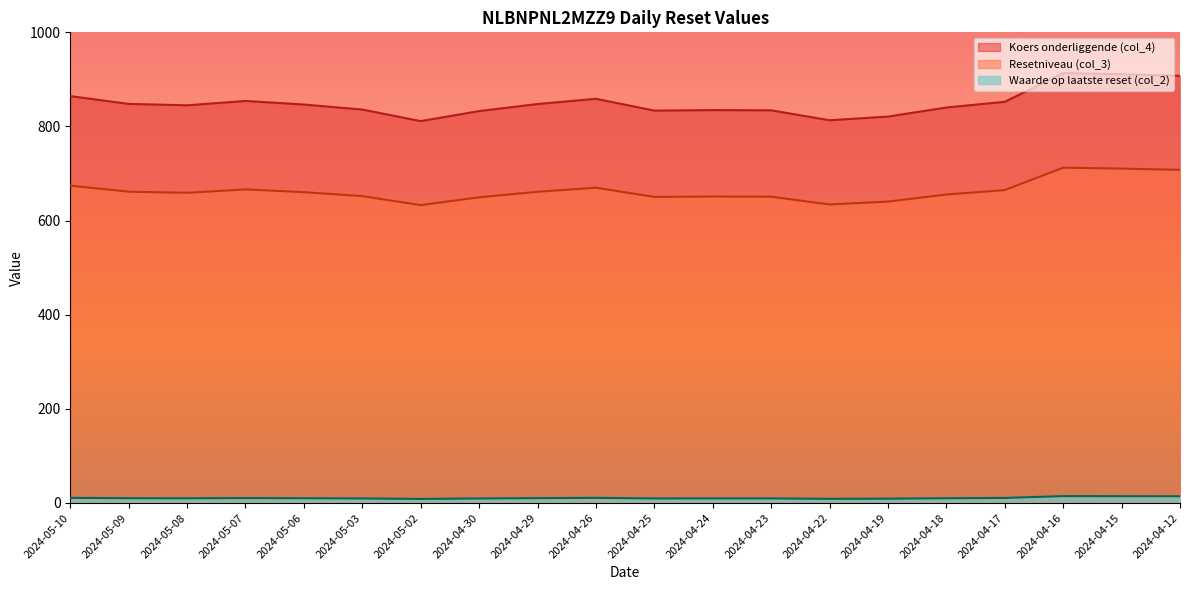

What is the difference between the maximum and minimum values in the Koers onderliggende (col_4) series?

102.0